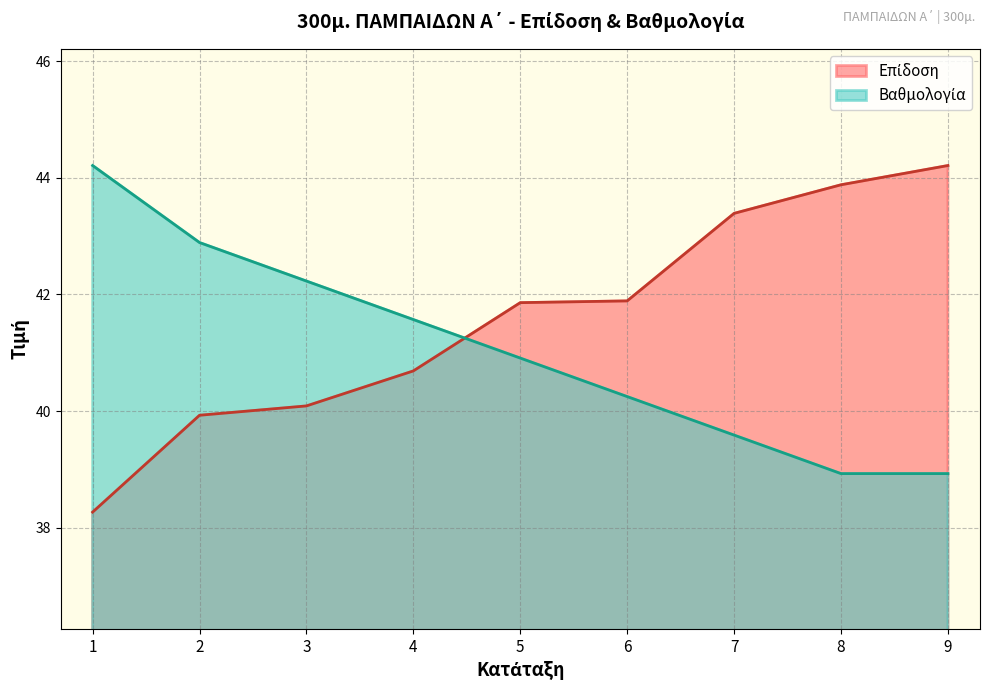

The Επίδοση series shows 41.9 at 5. True or false?

True